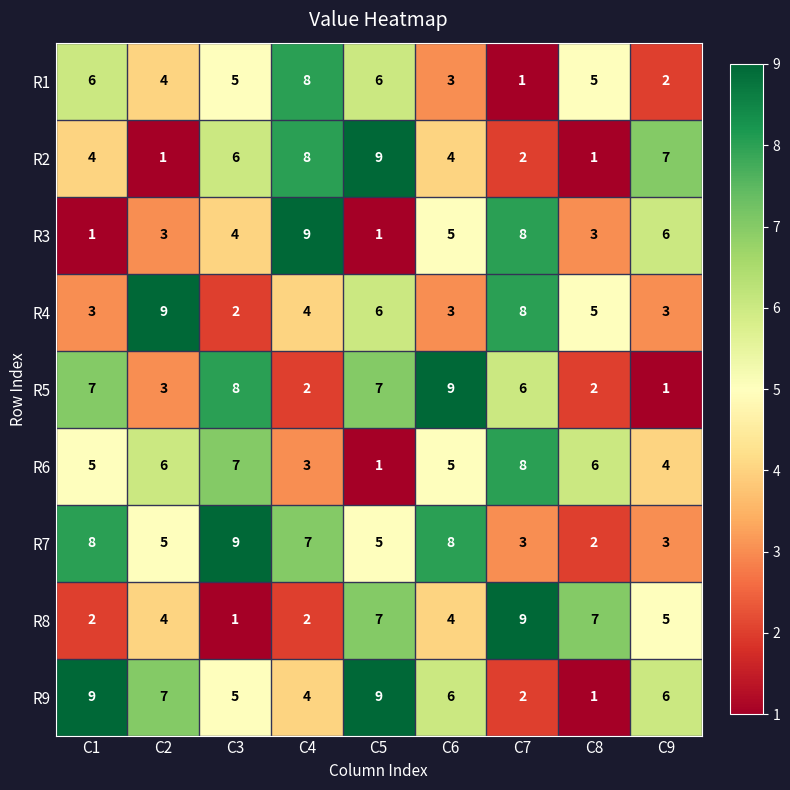

The R8 series shows 12 at C5. True or false?

False